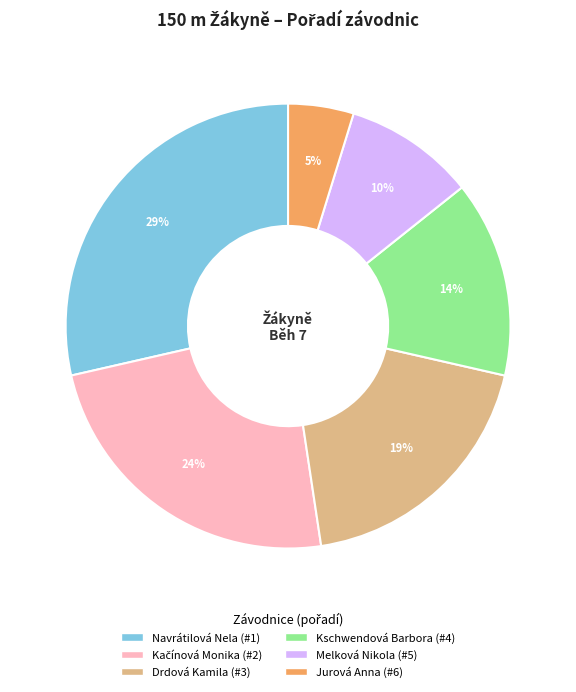

What is the ratio of the value at Melková Nikola to the value at Jurová Anna?

2.0